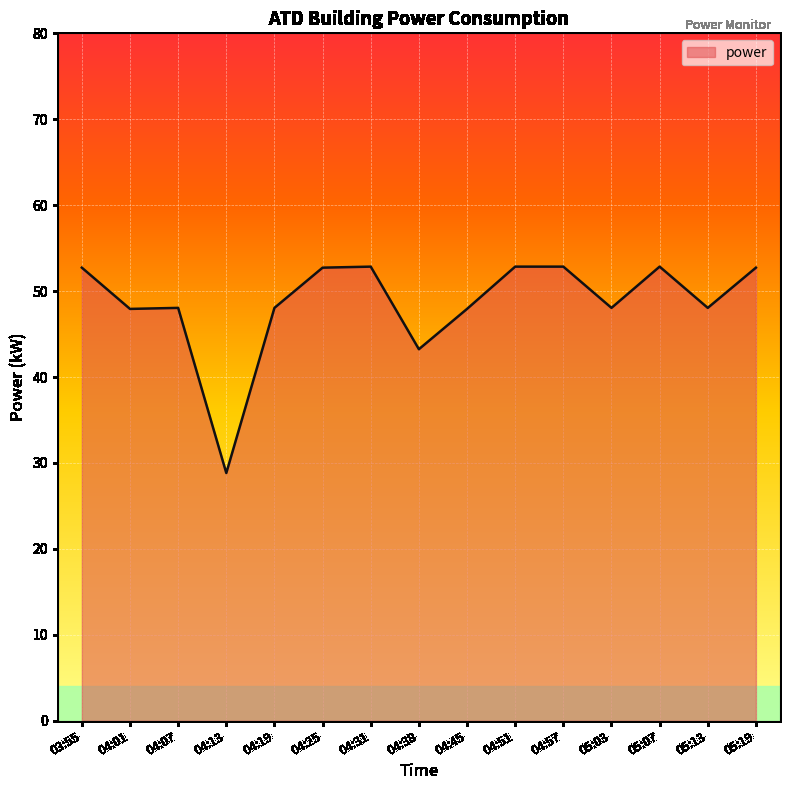

What is the difference between the maximum and minimum values?

24.0